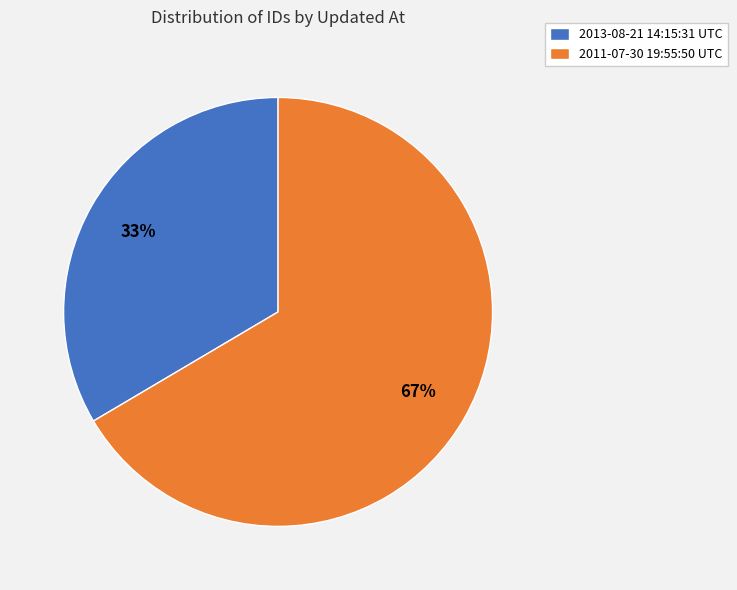

True or false: 2013-08-21 14:15:31 UTC accounts for 41% of the total.

False